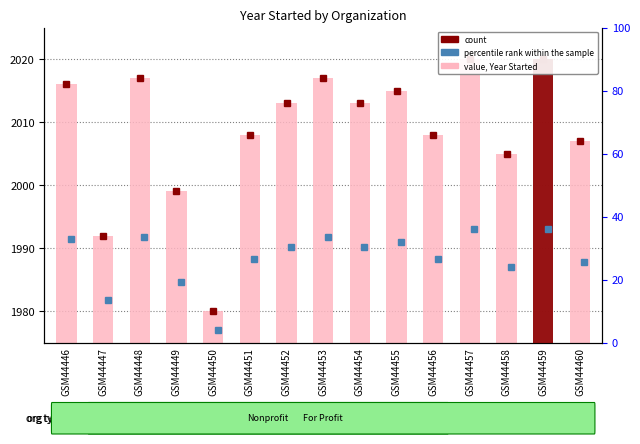

True or false: the data shows 3273 at GSM44449.

False